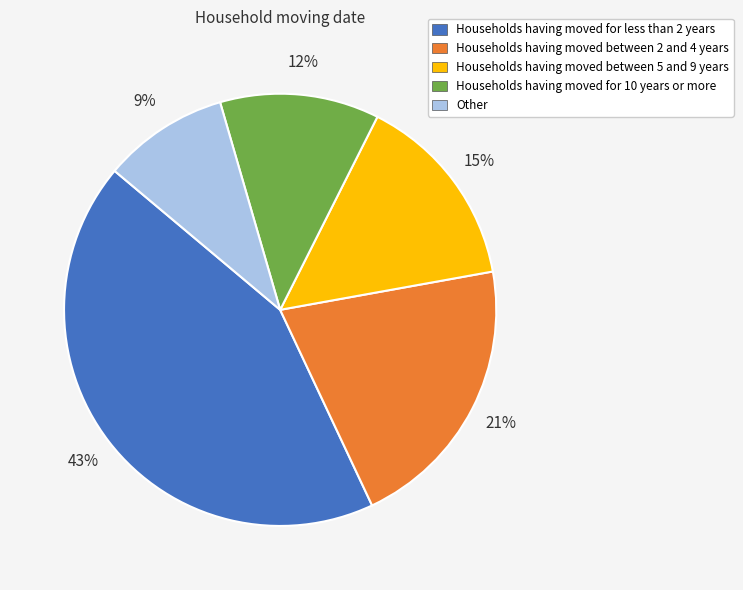

To the nearest percent, what is the average slice percentage?

20%